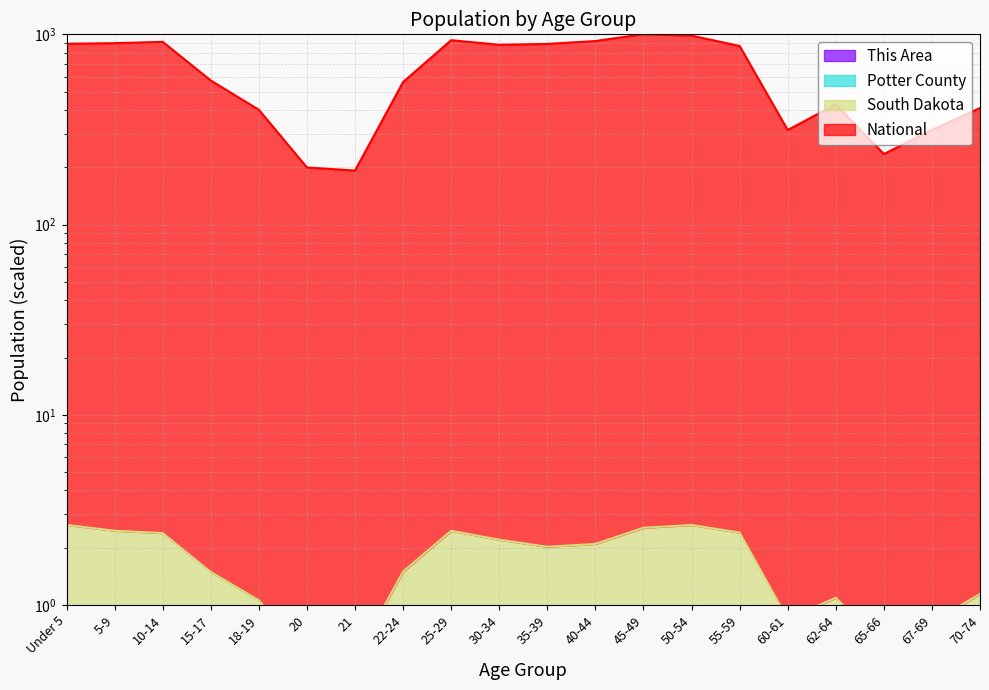

Where is the first local maximum for South Dakota?

25-29